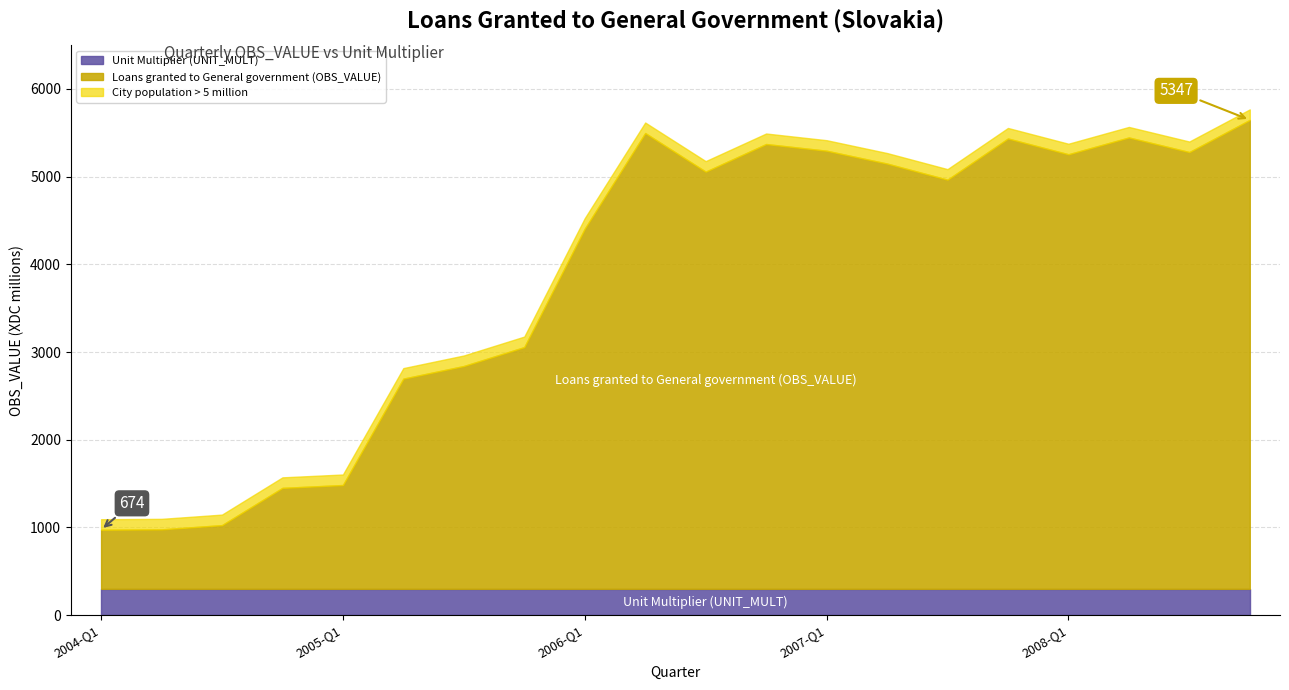

What is the maximum value for Unit Multiplier (UNIT_MULT)?

300.0